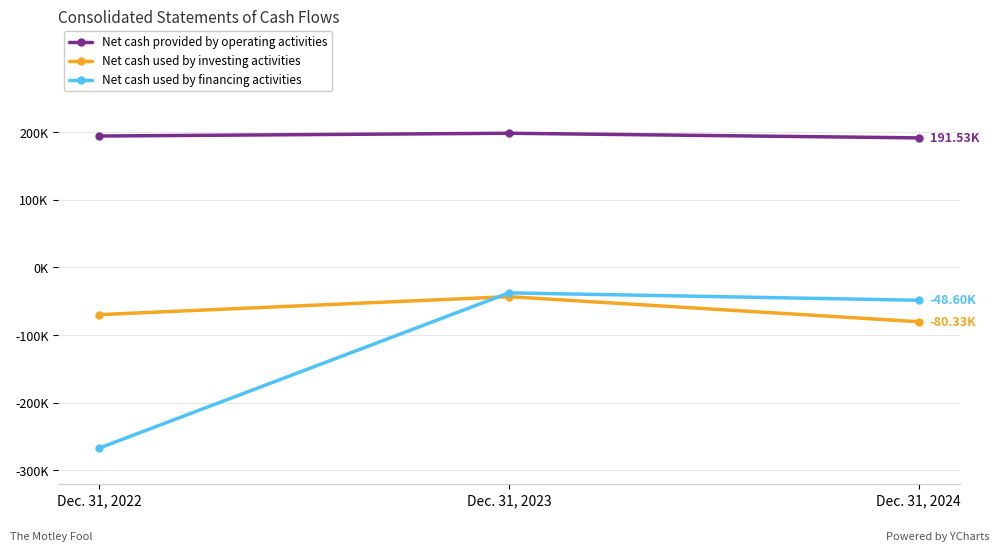

Reading right to left, transcribe all the data shown in this chart.

Net cash provided by operating activities: 191531	198367	194281
Net cash used by investing activities: -80325	-43305	-69842
Net cash used by financing activities: -48601	-37679	-267255